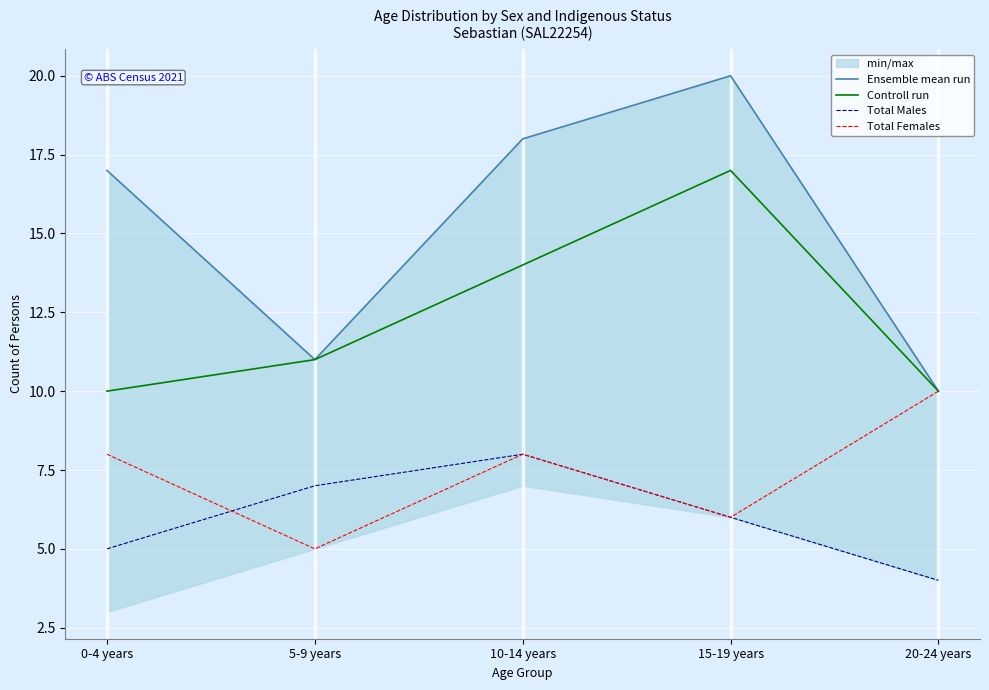

At how many categories does at least one series exceed 6?

5